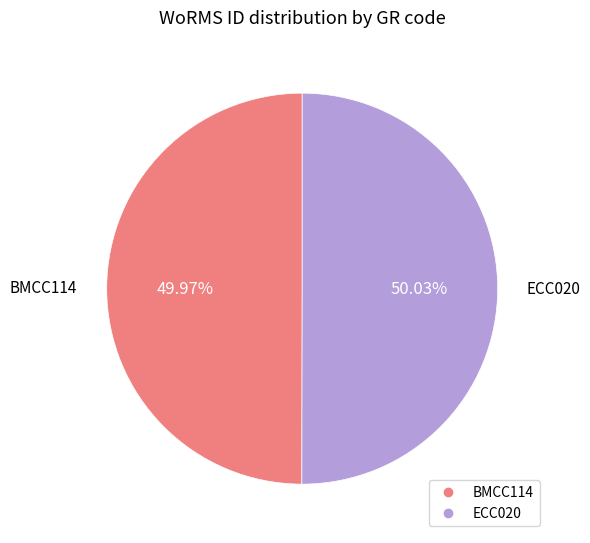

Approximately how many times larger is the value at ECC020 compared to BMCC114?

1.0